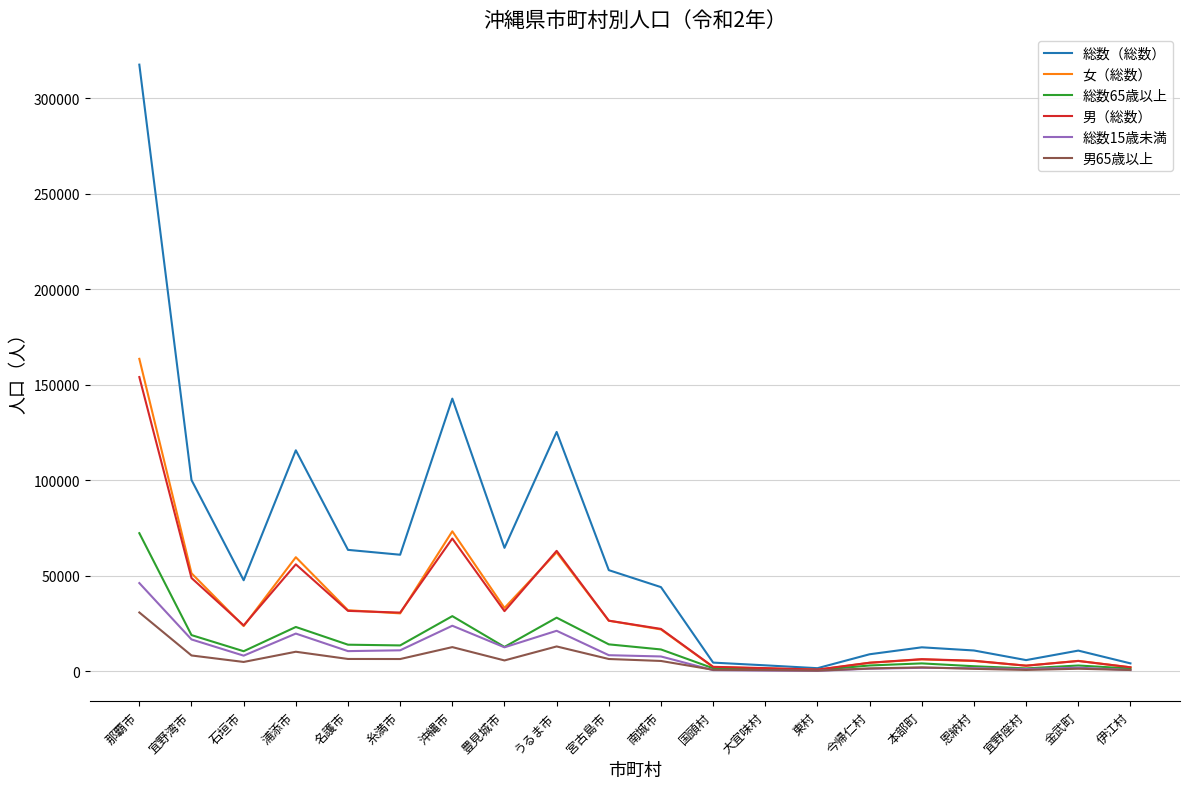

At which category is the sum across all series the highest?

那覇市